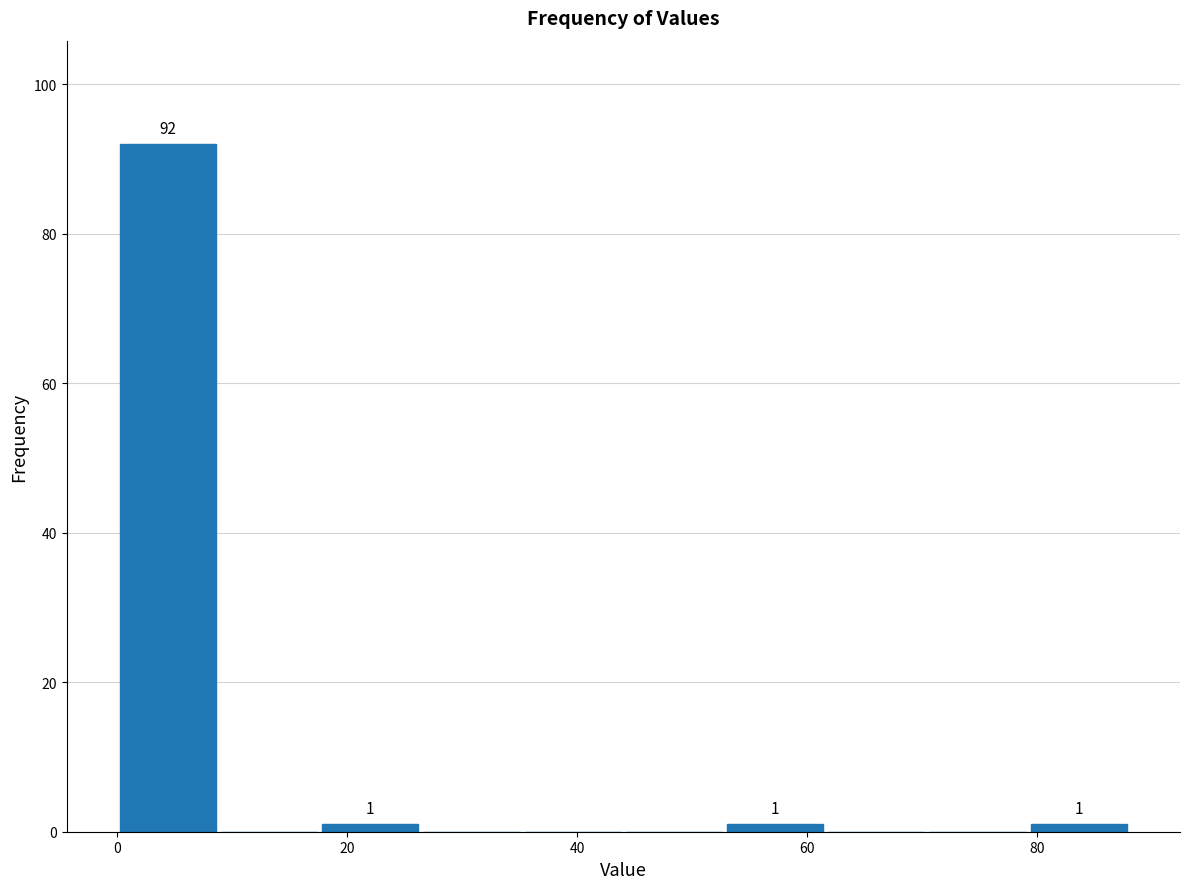

Over which range of the x-axis is the bar tallest?

0 to 8